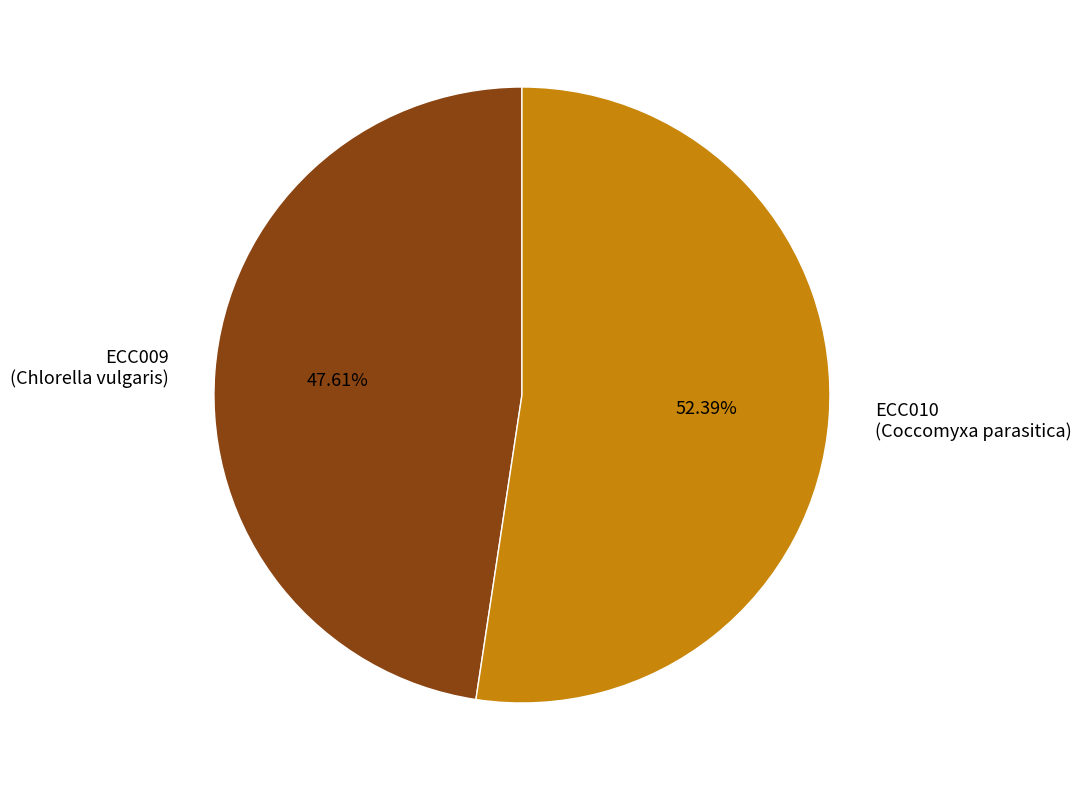

Rank the categories by value from highest to lowest.

ECC010, ECC009